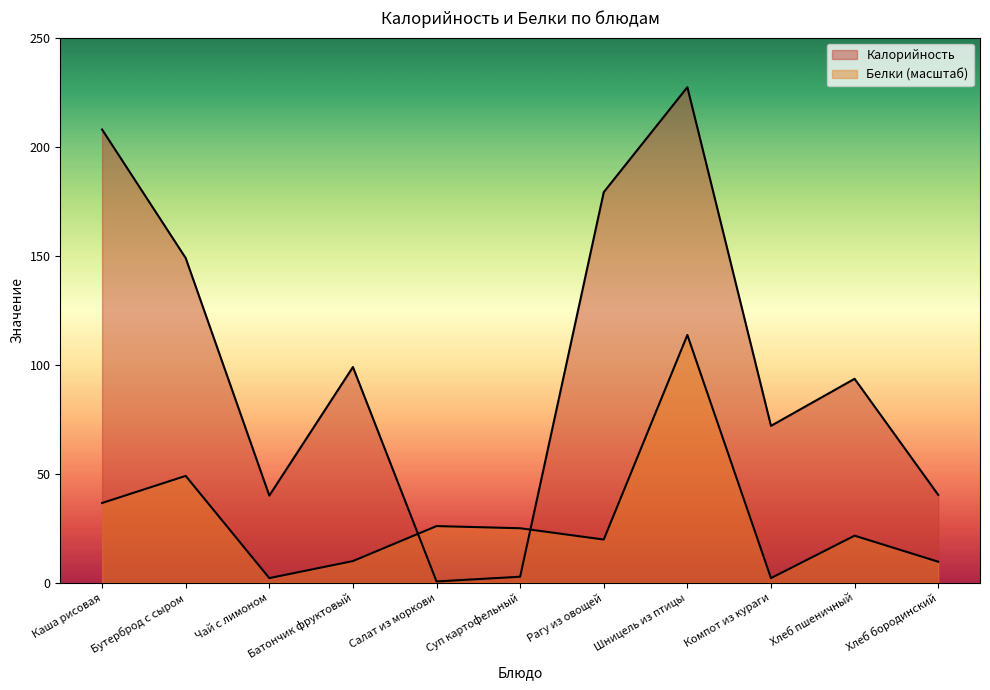

The Белки series shows 15.6 at Хлеб бородинский. True or false?

False